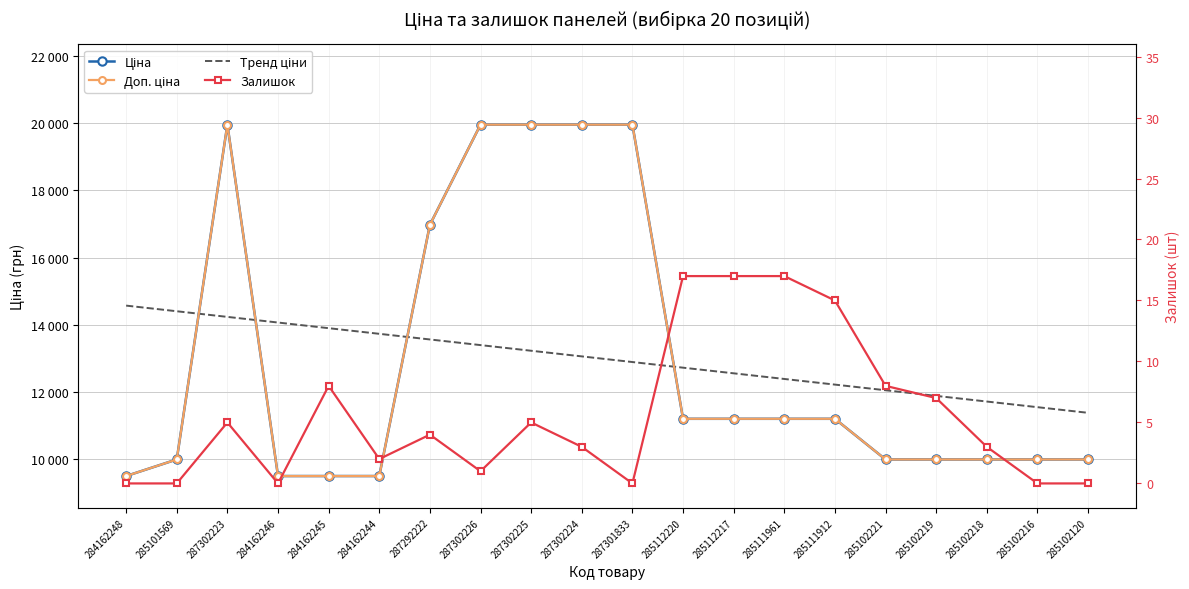

What is the minimum value for Тренд ціни?

11366.7